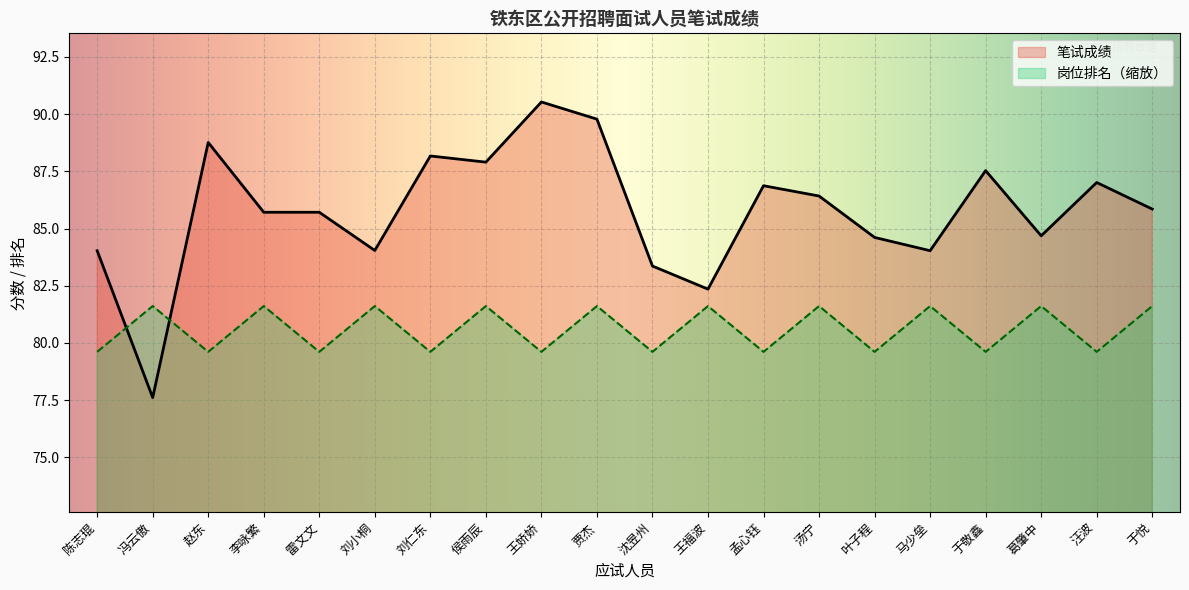

Reading right to left, transcribe all the data shown in this chart.

笔试成绩: 于悦=85.8	汪波=87.0	葛肇中=84.7	于敬鑫=87.5	马少垒=84.0	叶子程=84.6	汤宁=86.4	孟心钰=86.9	王福波=82.3	沈昱州=83.4	贾杰=89.8	王娇娇=90.5	侯雨辰=87.9	刘仁东=88.2	刘小桐=84.0	雷文文=85.7	李咏繁=85.7	赵东=88.8	冯云傲=77.6	陈志琨=84.0
岗位排名: 于悦=81.6	汪波=79.6	葛肇中=81.6	于敬鑫=79.6	马少垒=81.6	叶子程=79.6	汤宁=81.6	孟心钰=79.6	王福波=81.6	沈昱州=79.6	贾杰=81.6	王娇娇=79.6	侯雨辰=81.6	刘仁东=79.6	刘小桐=81.6	雷文文=79.6	李咏繁=81.6	赵东=79.6	冯云傲=81.6	陈志琨=79.6